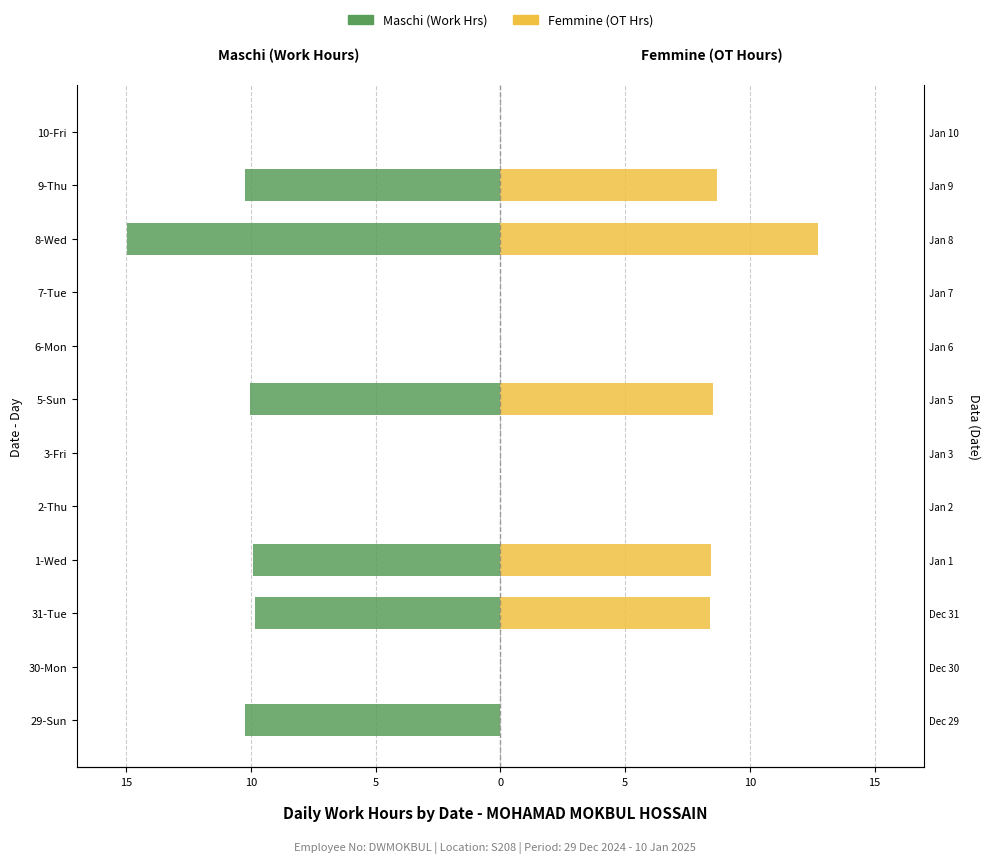

The Femmine (OT Hours) series shows 0.0 at 3-Fri. True or false?

True